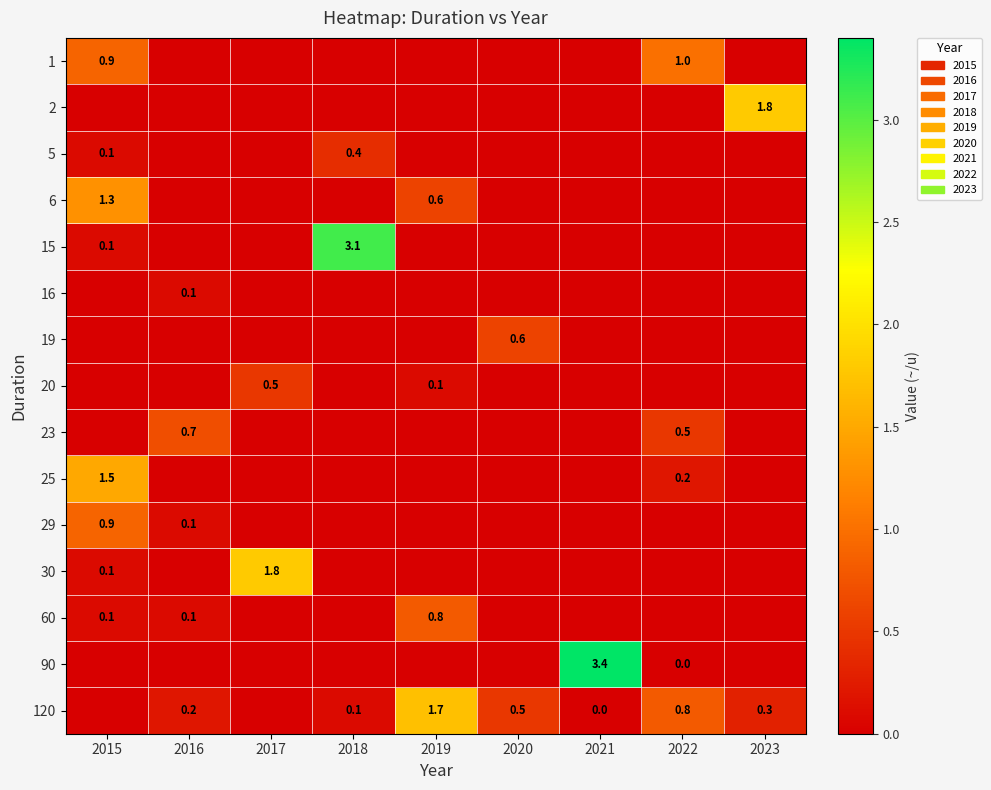

At which category is the sum across all series the highest?

2015